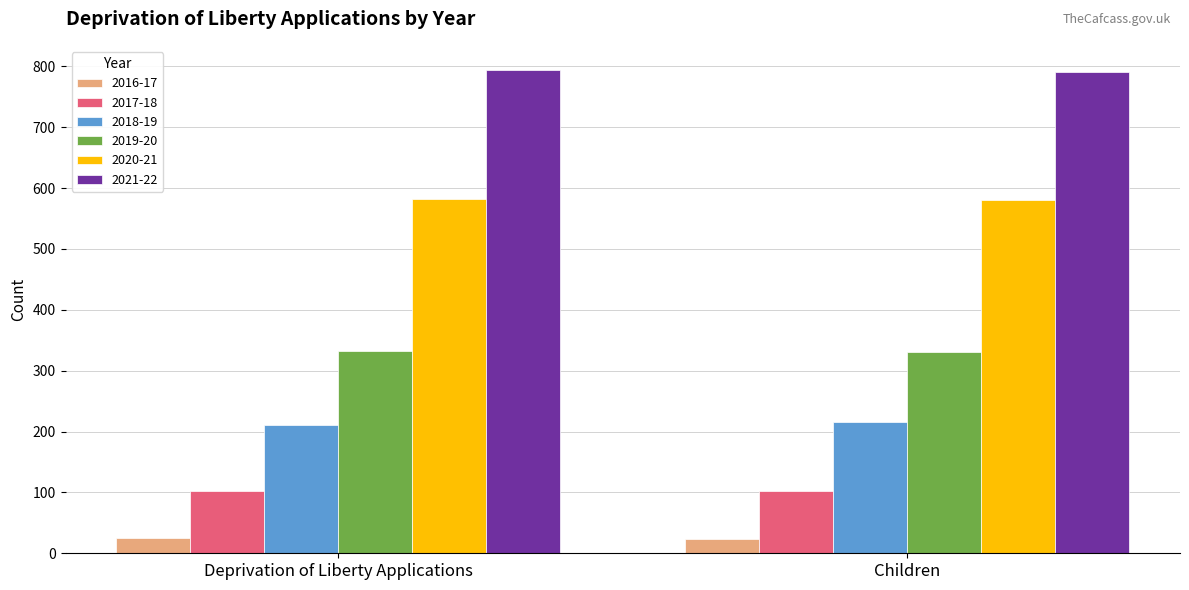

Is it true that 2018-19 equals 93 at Deprivation of Liberty Applications?

False